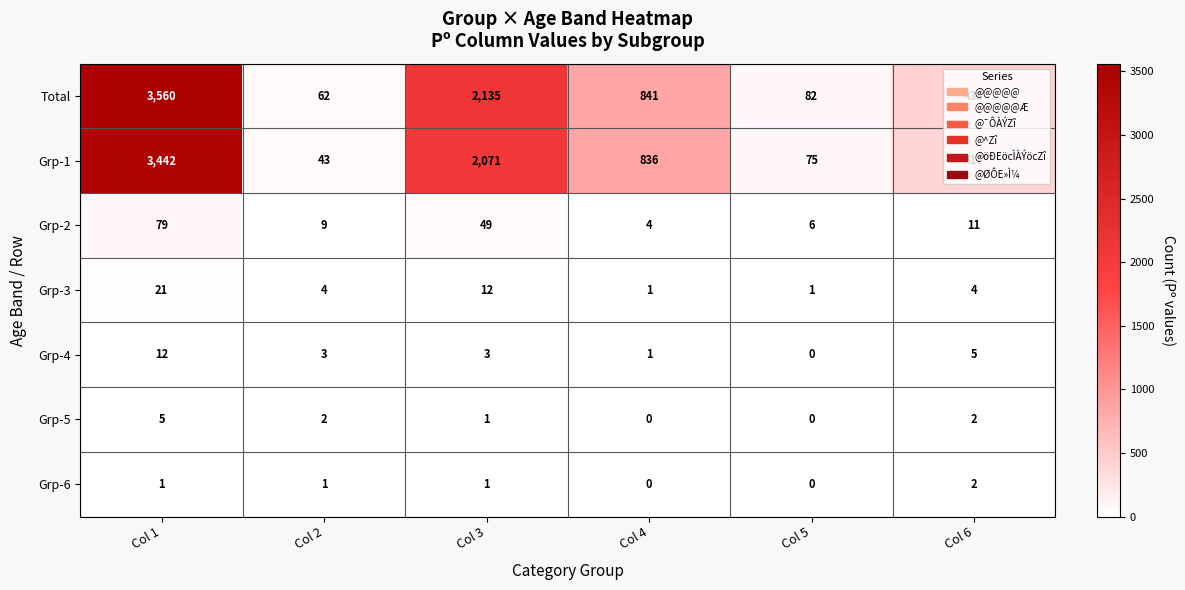

At which category is the sum across all series the highest?

Col 1